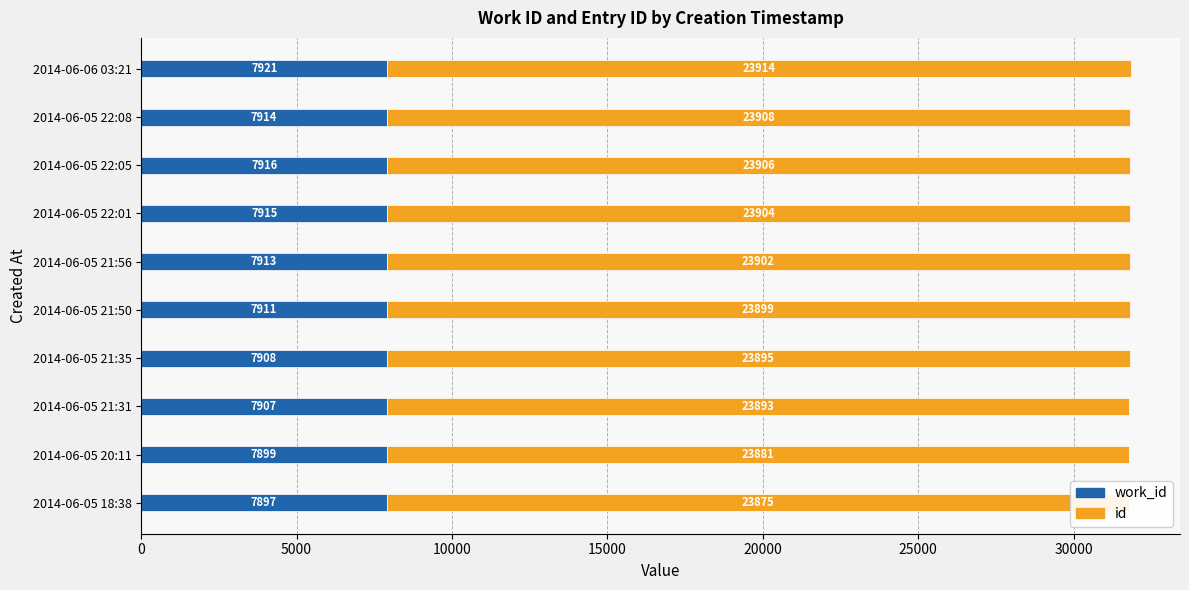

Rank the series by their maximum value, from highest to lowest.

id, work_id